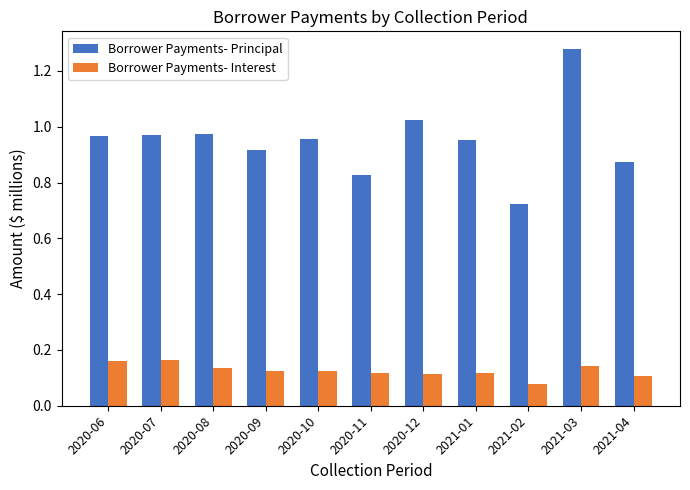

Is the value of Borrower Payments- Principal at 2020-07 greater than the value of Borrower Payments- Interest at 2021-03?

Yes